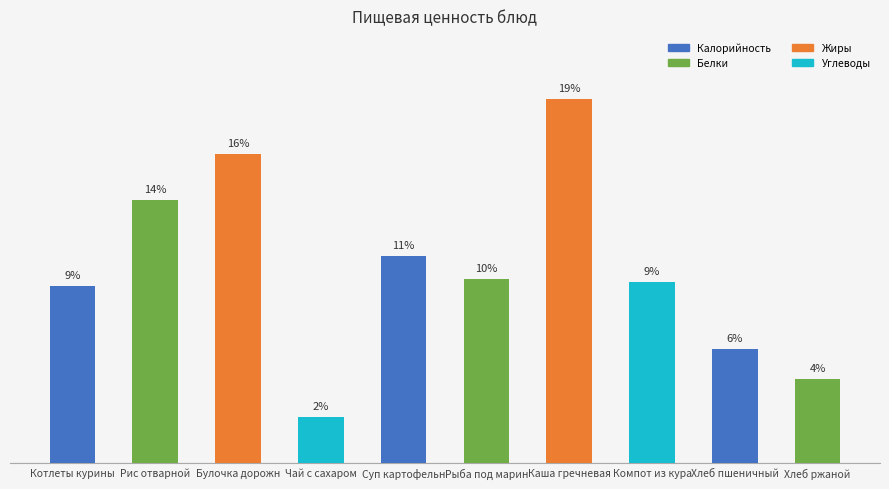

What is the sum of all values?

100.0